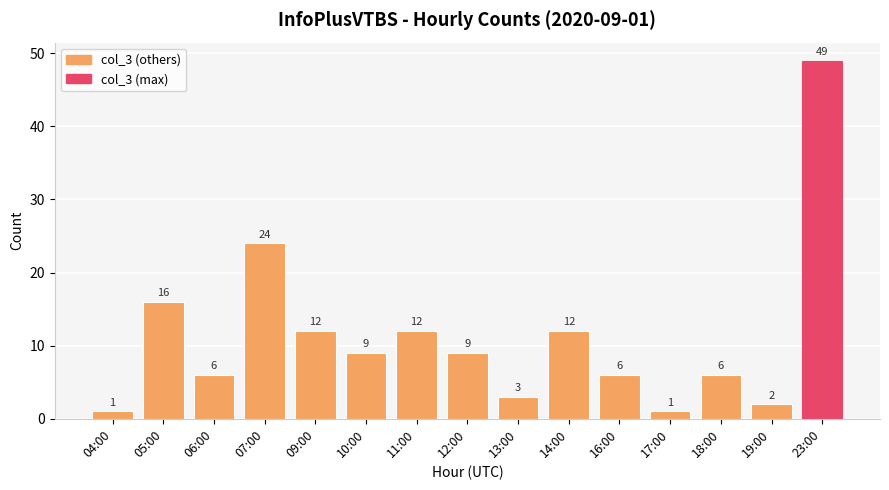

Does the chart contain any negative values?

No